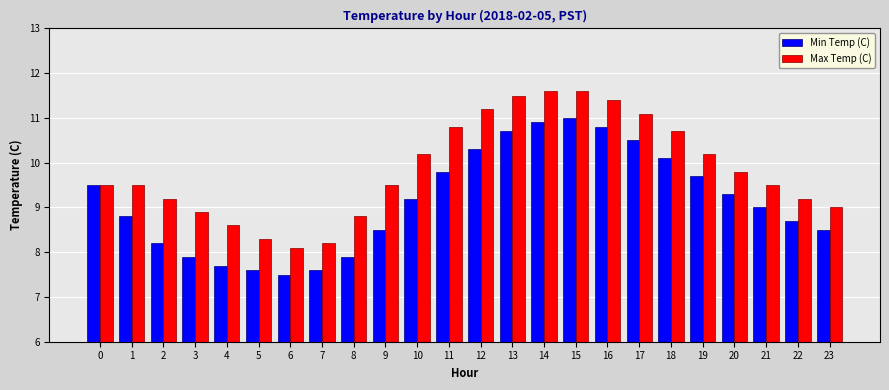

What is the spread (max minus min) of values at 16?

0.6